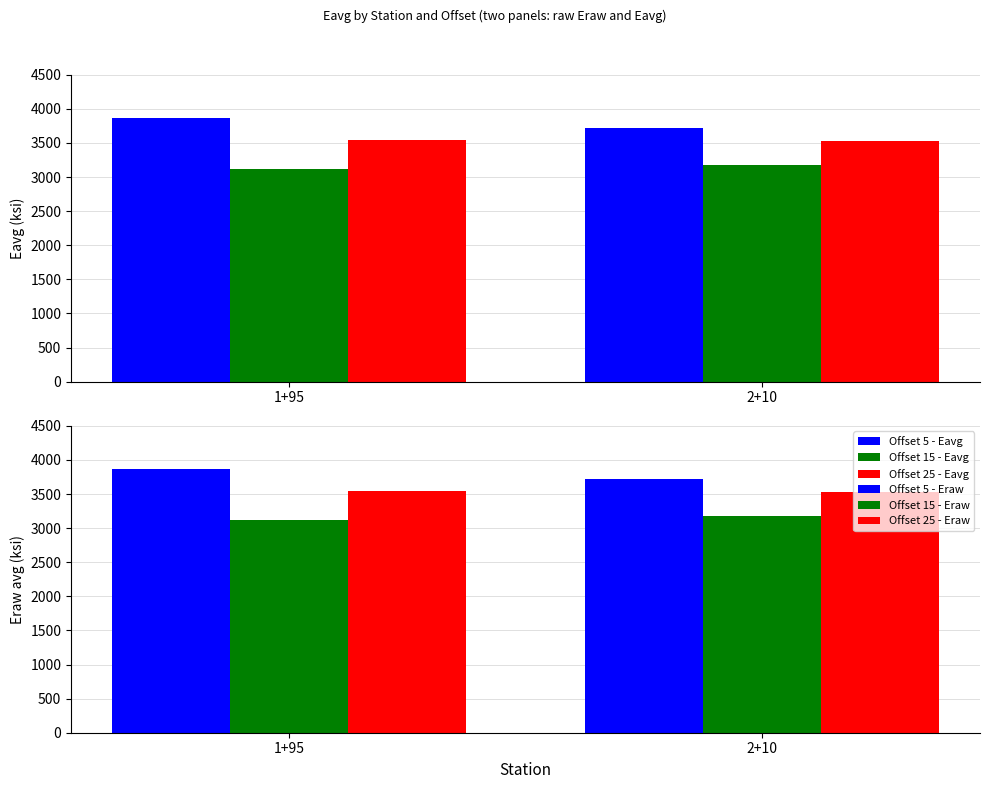

How many Offset 5 - Eraw values are between 3726 and 3864?

2